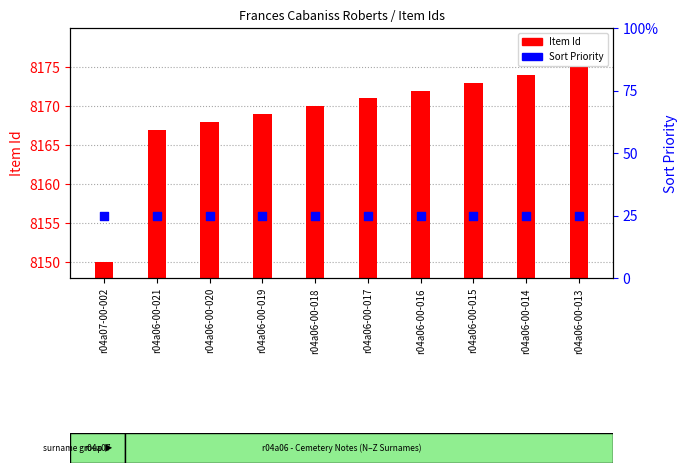

Which series has the largest total across all categories?

Item Id